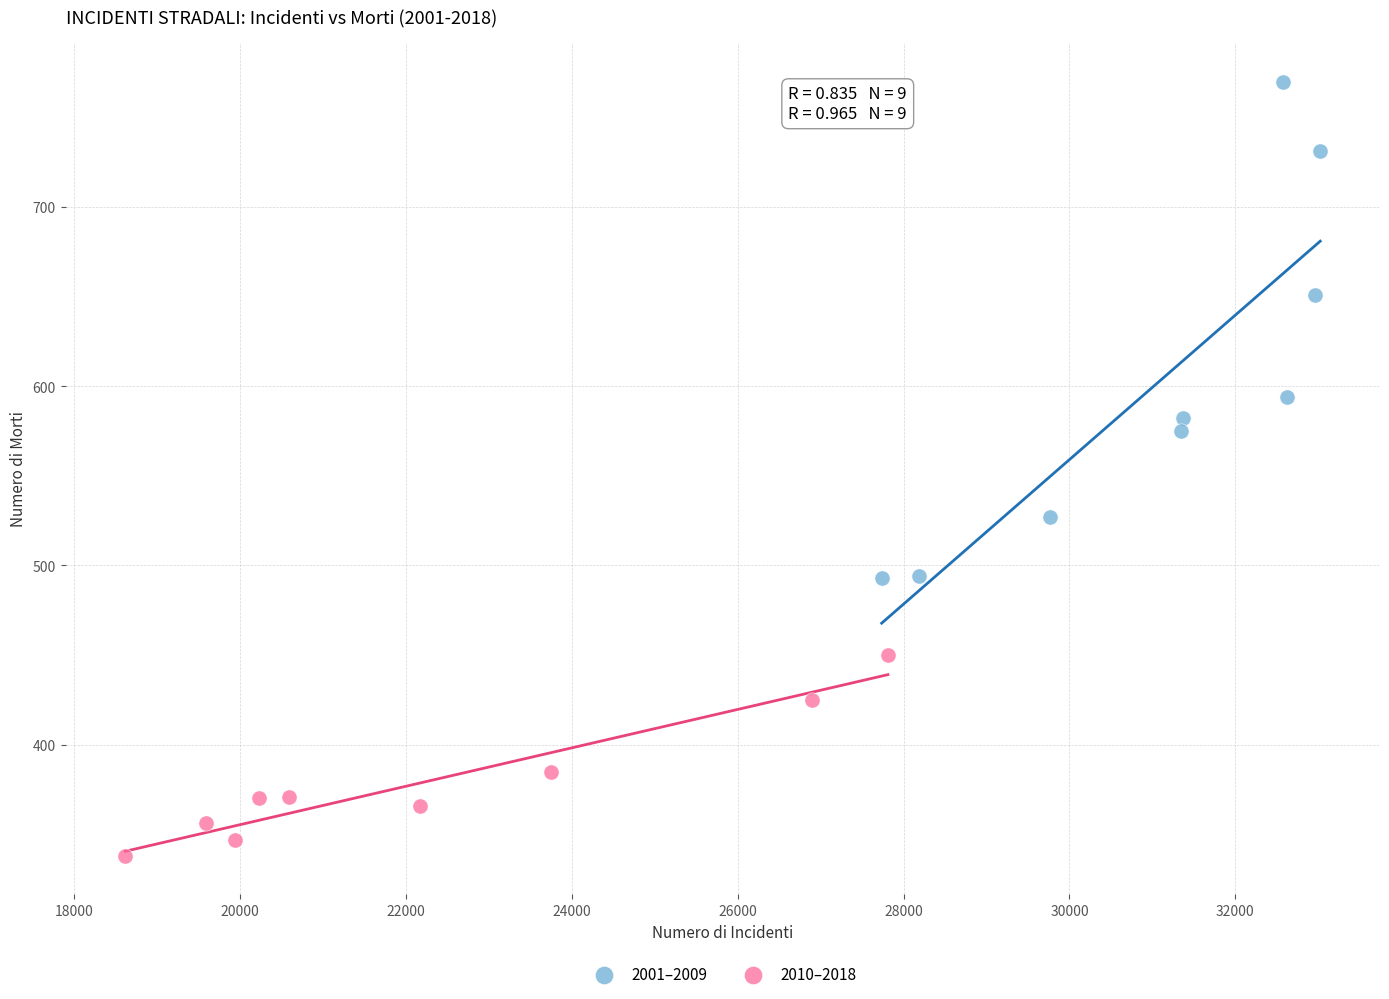

Which series contains the highest Y value?

2001–2009